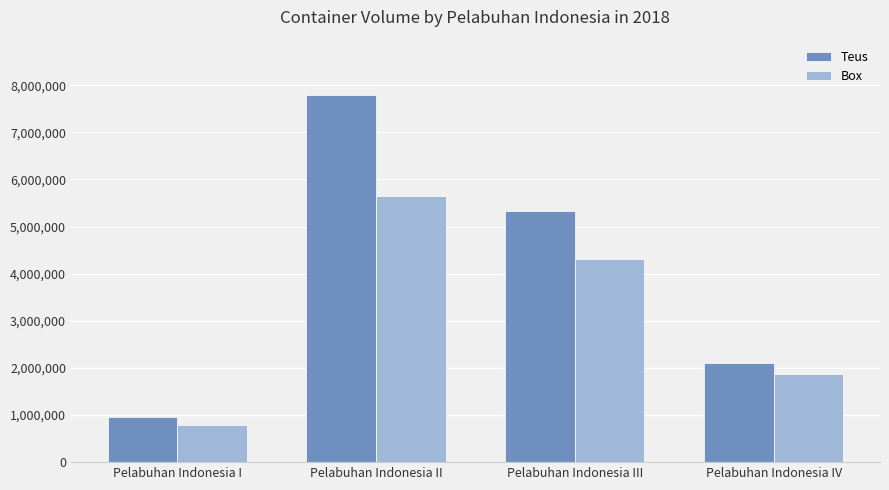

Which series changed the most between Pelabuhan Indonesia III and Pelabuhan Indonesia IV?

Teus